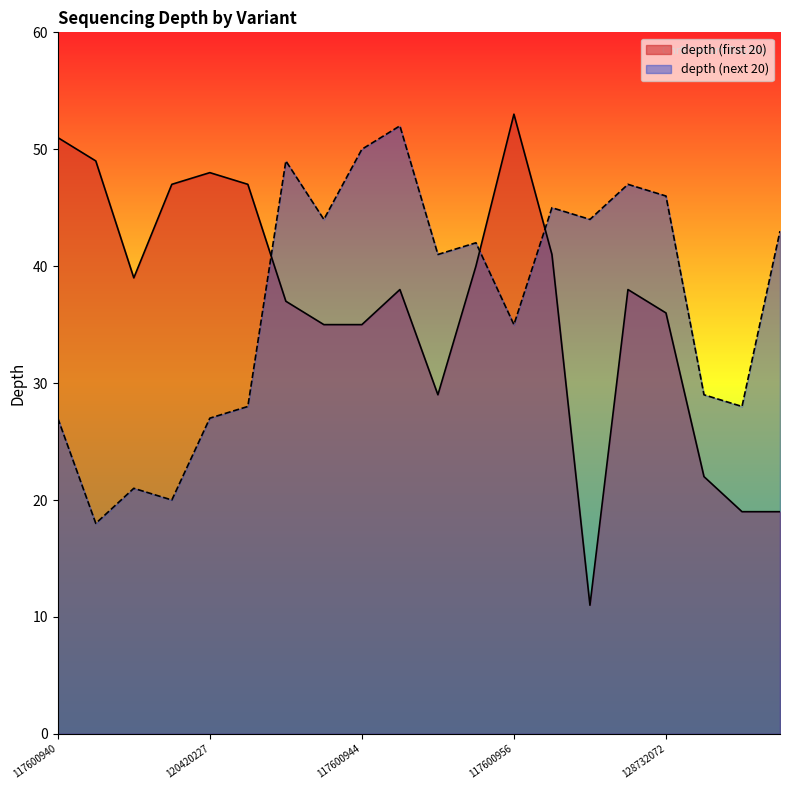

Which series has the largest range (max minus min)?

depth (first 20)